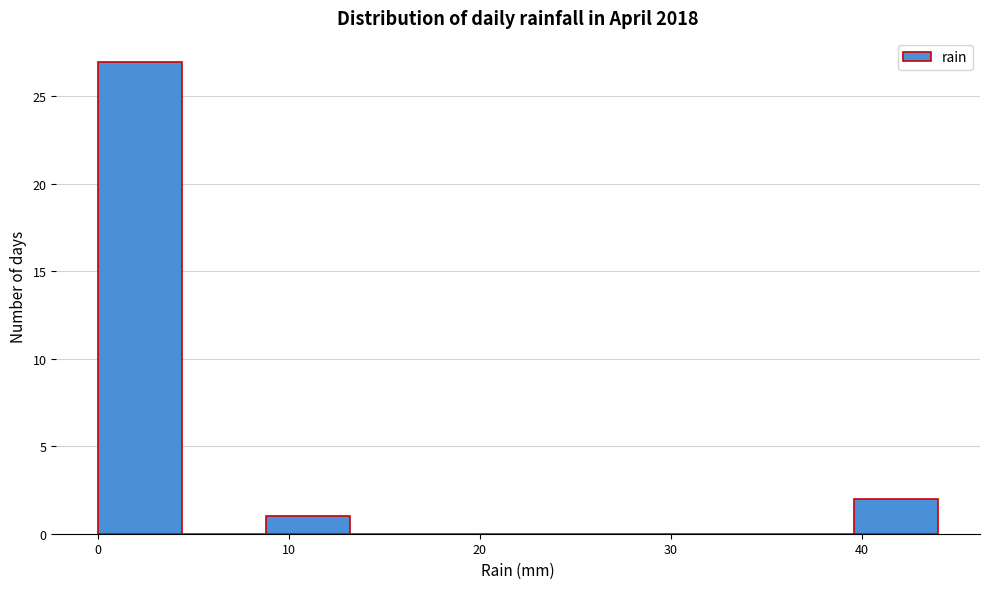

Which range on the x-axis has the tallest bar?

0.0 to 4.4